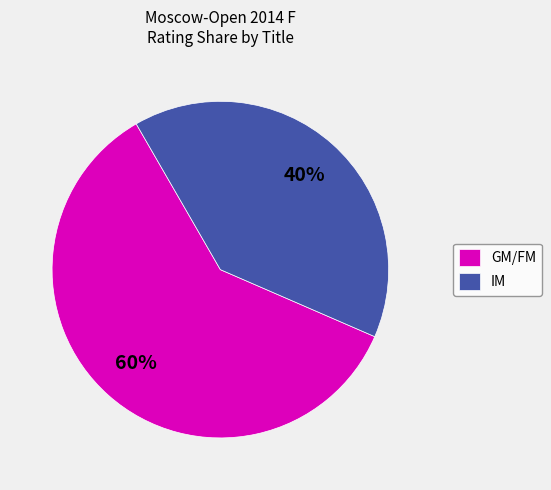

What is the ratio of the value at GM/FM to the value at IM?

1.5